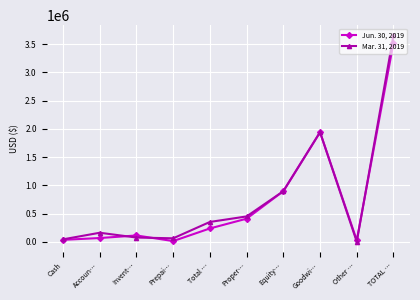

In Jun. 30, 2019, how many points are higher than both neighbors (excluding endpoints)?

2